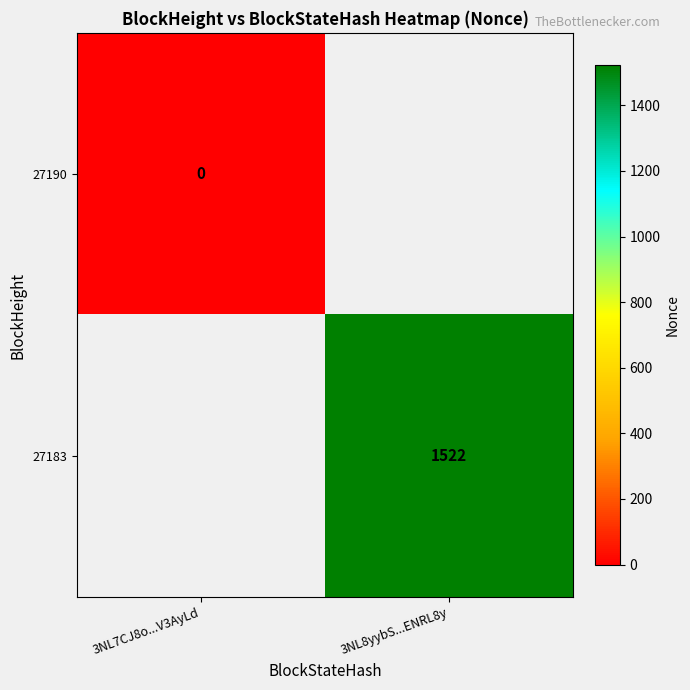

What is the maximum value shown in the chart?

1522.0